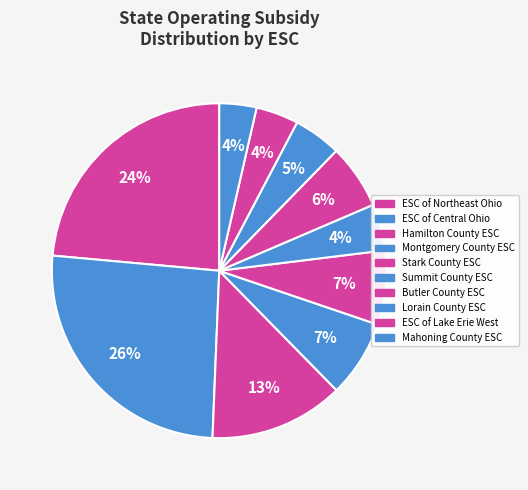

To the nearest percent, what is the combined percentage of Summit County ESC and Butler County ESC?

11%